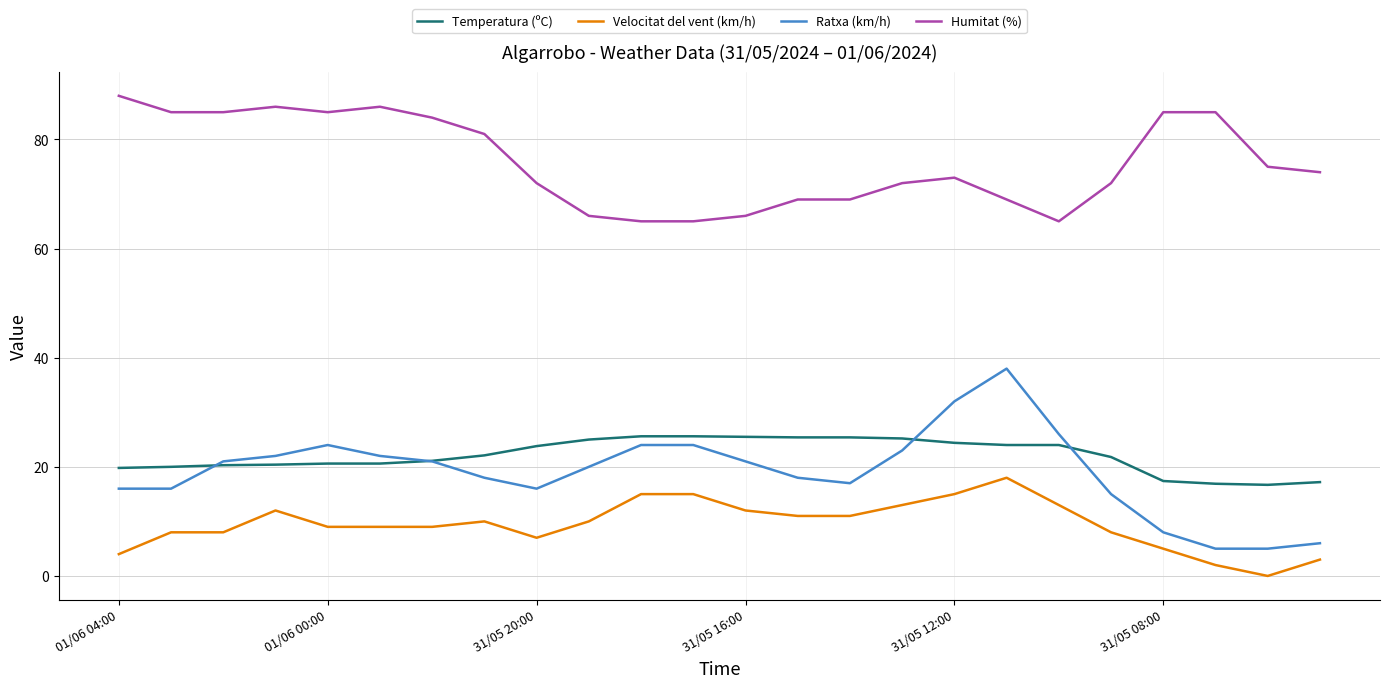

True or false: Velocitat del vent (km/h) and Ratxa (km/h) cross at least once.

False